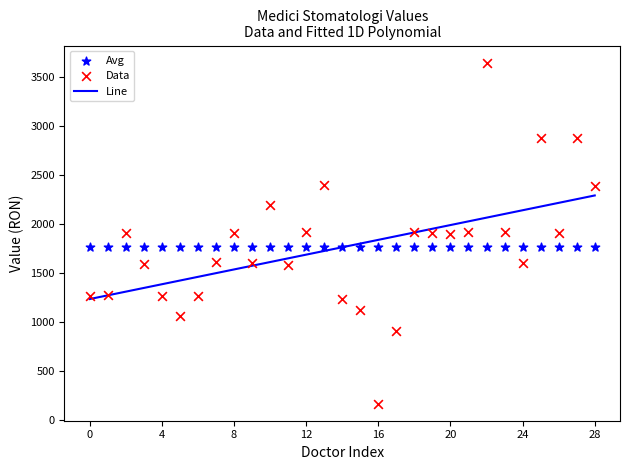

Which series has the widest spread of Y values?

Data